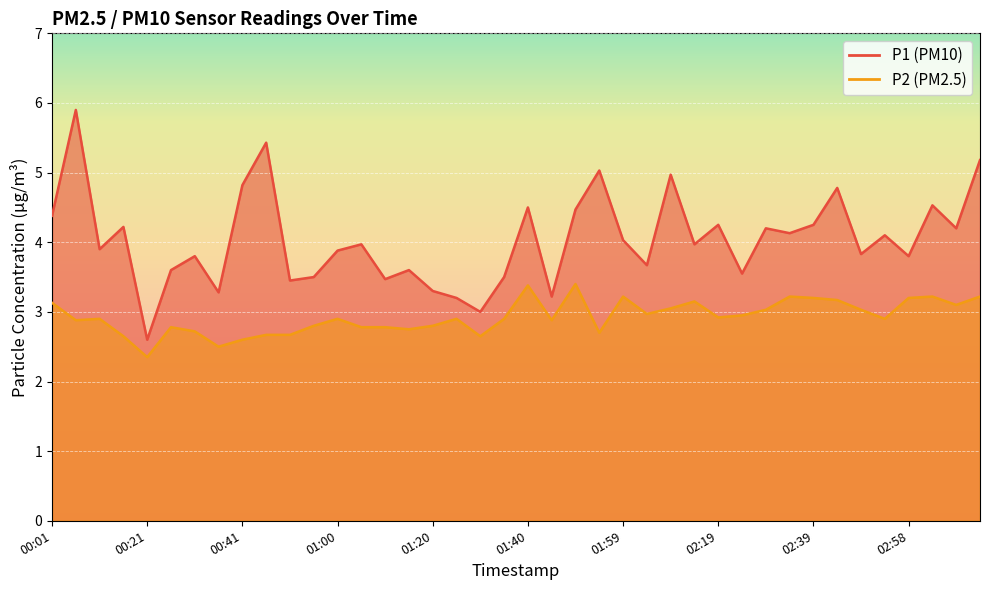

Rank the series at 01:00 from highest to lowest value.

P1, P2